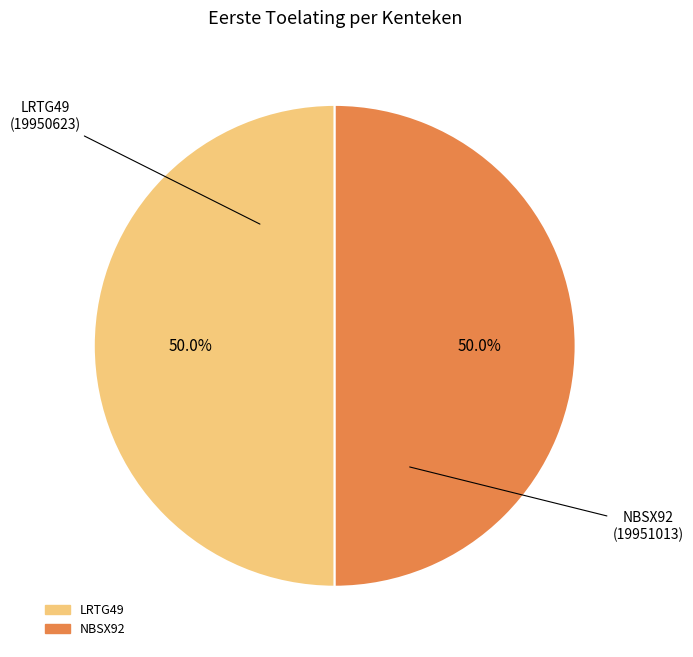

How many slices are in this pie chart?

2